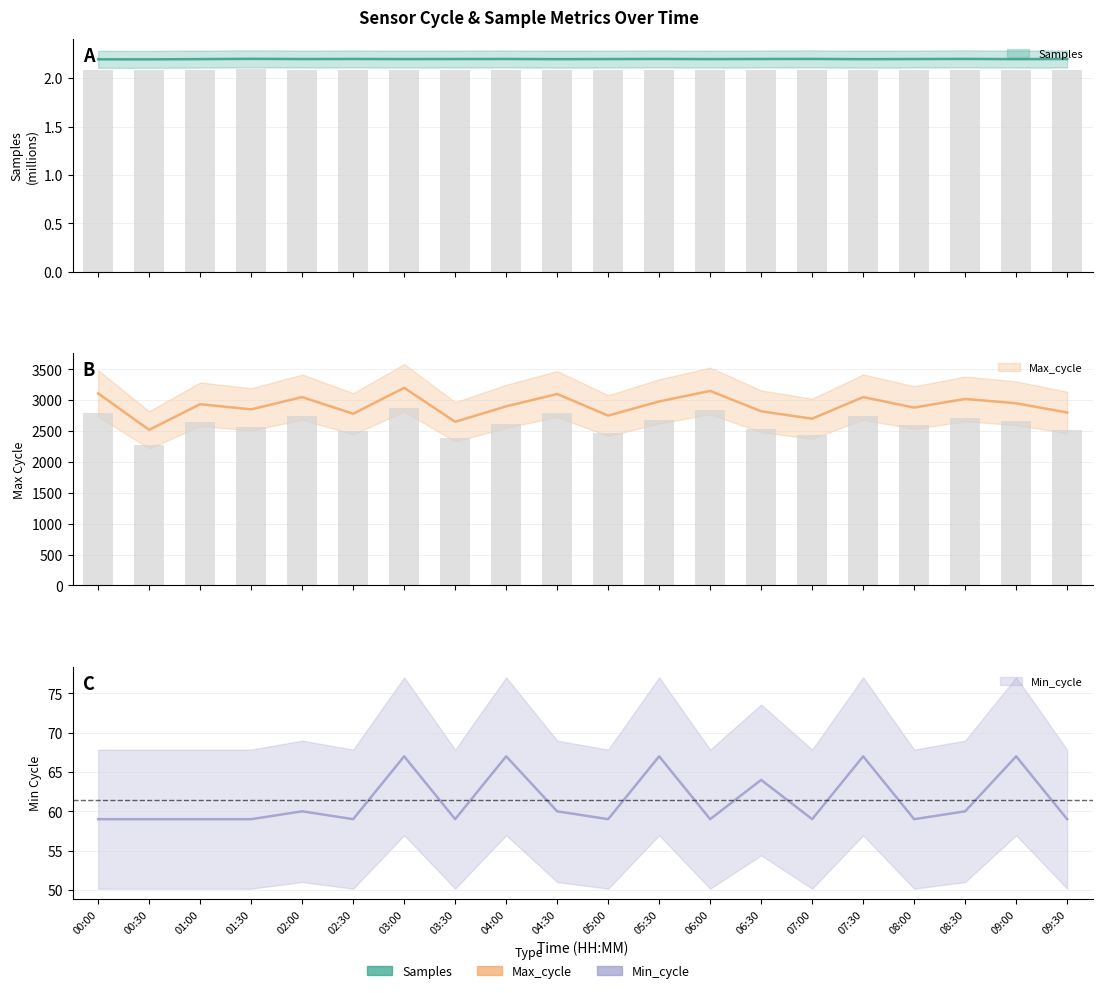

At which category is the sum across all series the highest?

03:00